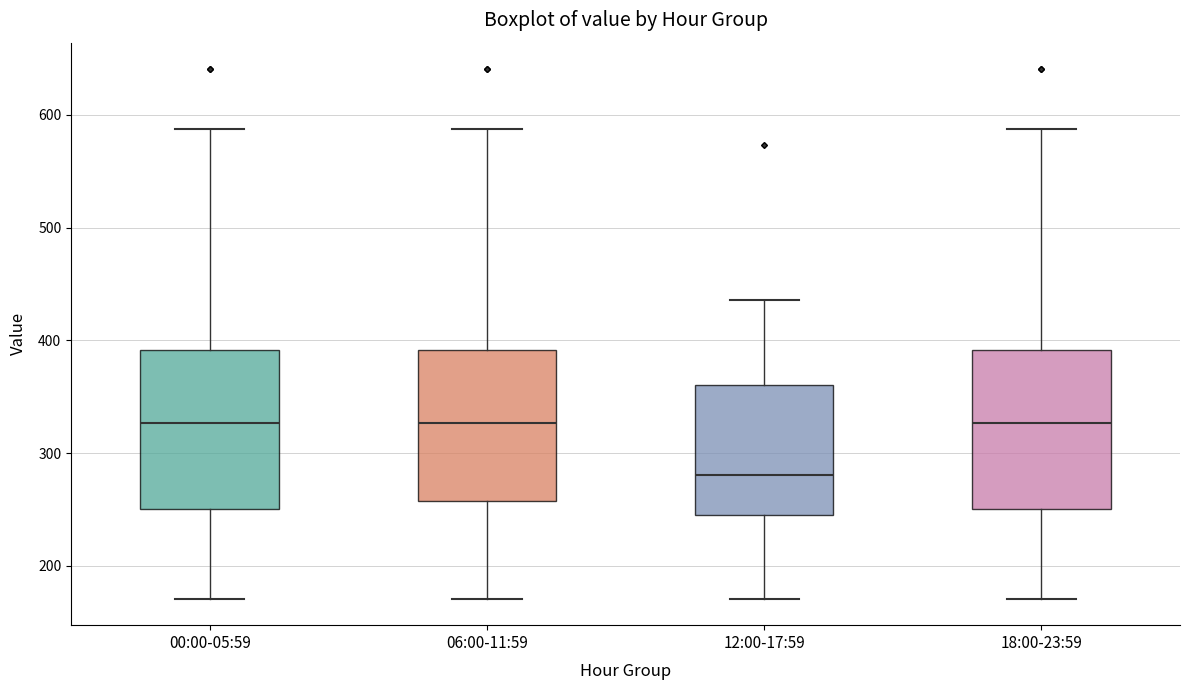

Where does the median line of the box for 12:00-17:59 sit on the y-axis? The values are not printed on the chart, so give them approximately, as read against the axis.

280